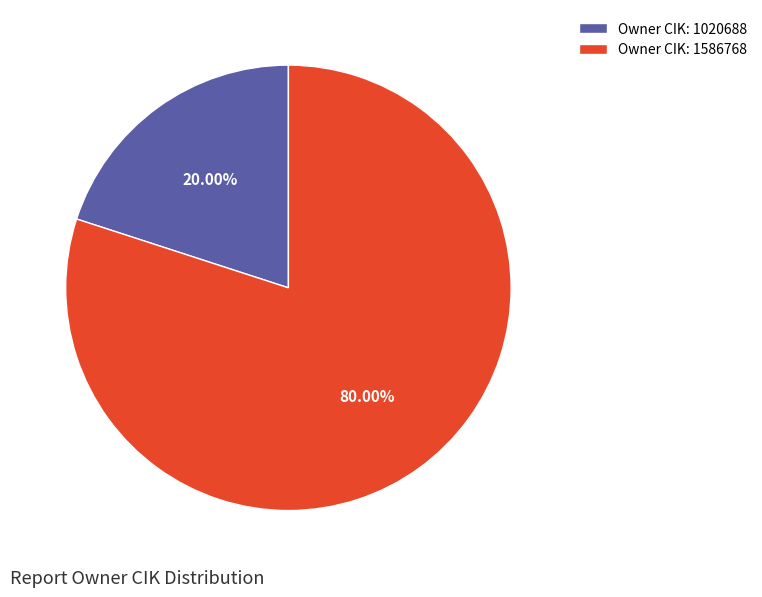

Rank the categories by value from lowest to highest.

Owner CIK: 1020688, Owner CIK: 1586768